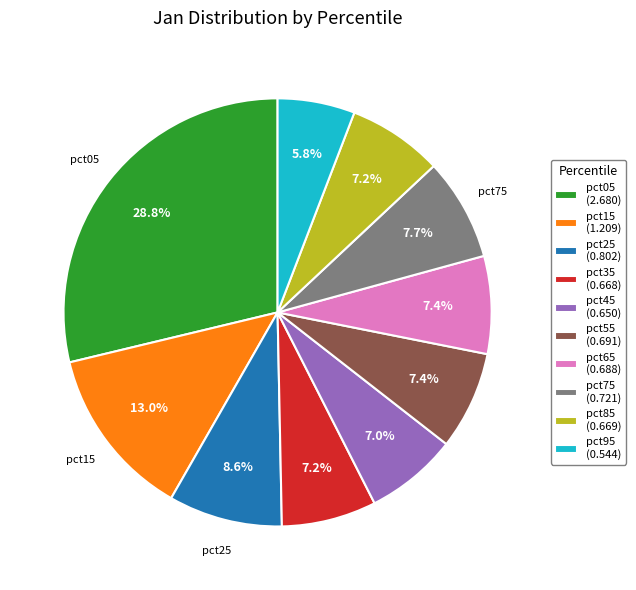

True or false: pct25 accounts for 9% of the total.

True